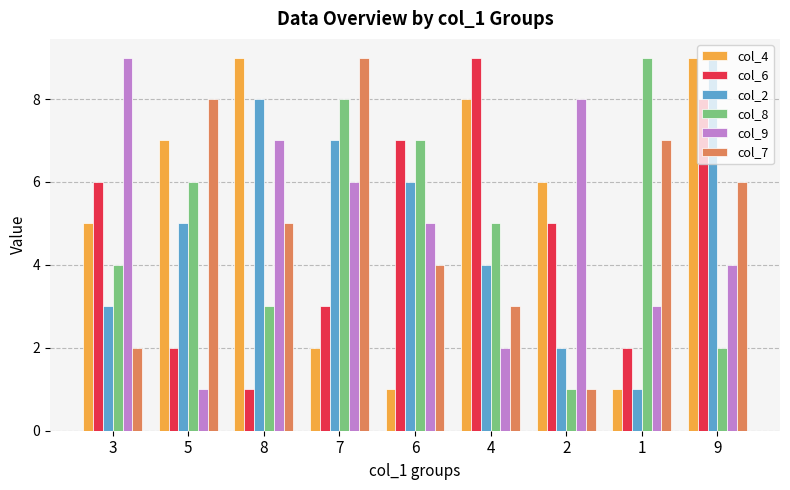

Reading right to left, what are all the values shown in this chart?

col_4: 9=9	1=1	2=6	4=8	6=1	7=2	8=9	5=7	3=5
col_6: 9=8	1=2	2=5	4=9	6=7	7=3	8=1	5=2	3=6
col_2: 9=9	1=1	2=2	4=4	6=6	7=7	8=8	5=5	3=3
col_8: 9=2	1=9	2=1	4=5	6=7	7=8	8=3	5=6	3=4
col_9: 9=4	1=3	2=8	4=2	6=5	7=6	8=7	5=1	3=9
col_7: 9=6	1=7	2=1	4=3	6=4	7=9	8=5	5=8	3=2